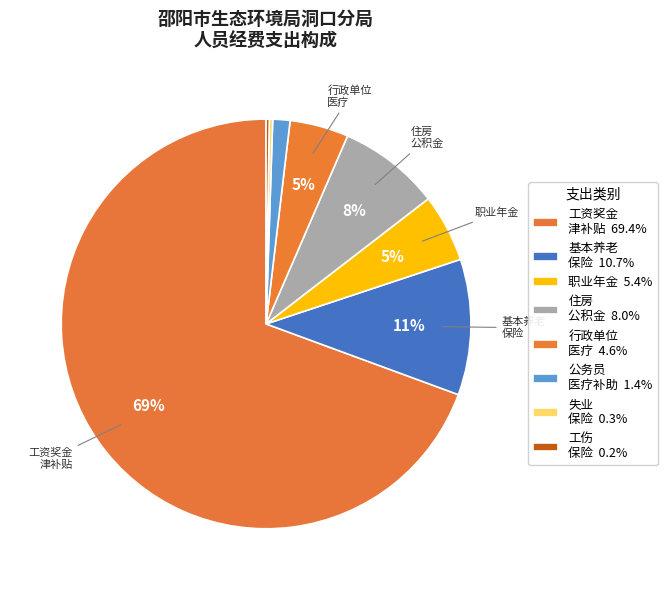

How many segments does this pie chart have?

8